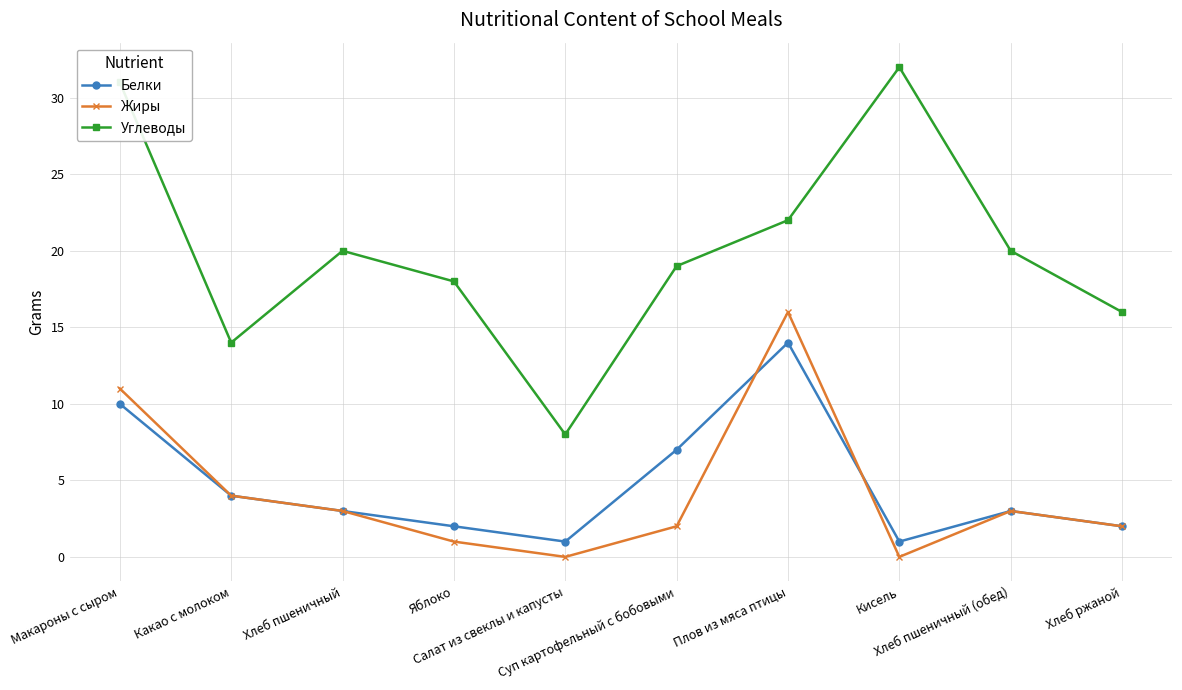

True or false: Жиры and Углеводы cross at least once.

False